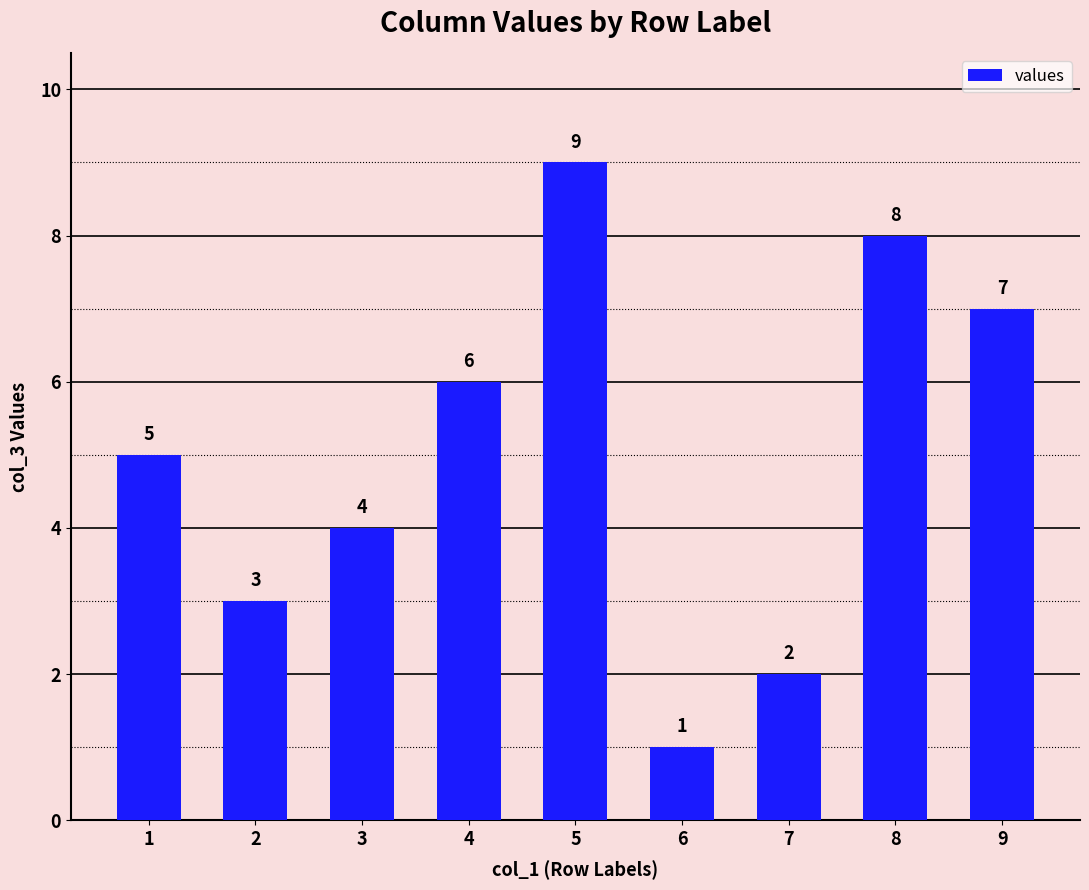

Rank the categories by value from lowest to highest.

6, 7, 2, 3, 1, 4, 9, 8, 5